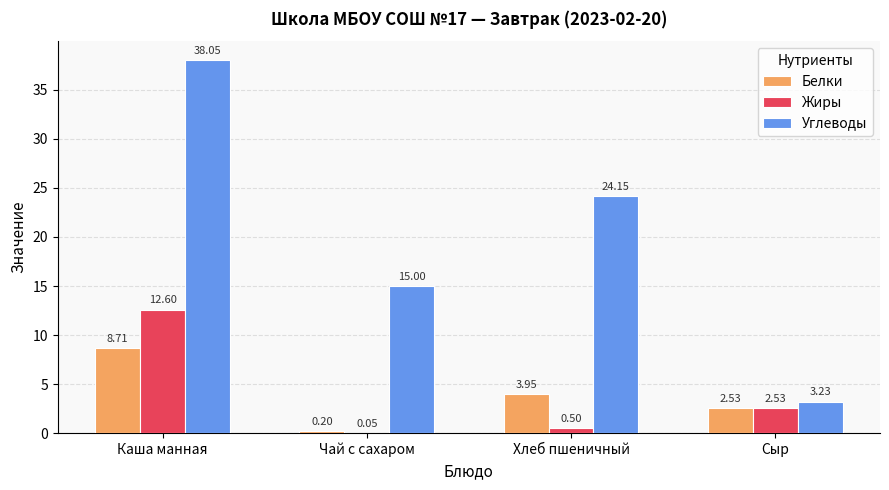

What is the sum of the Углеводы values at Сыр and Каша манная?

41.3